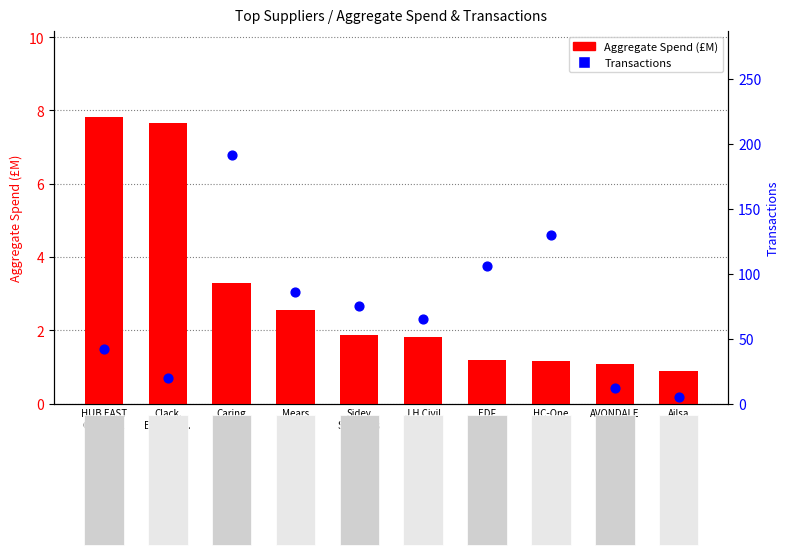

Which series has the largest Y range (max minus min)?

Transactions